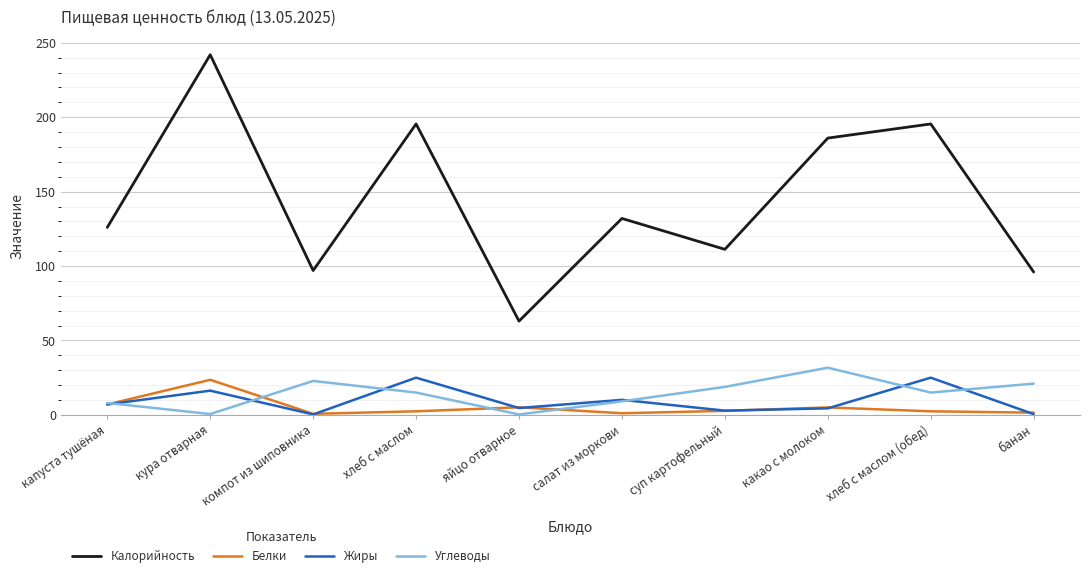

What is the difference between the Углеводы values at компот из шиповника and капуста тушёная?

14.8